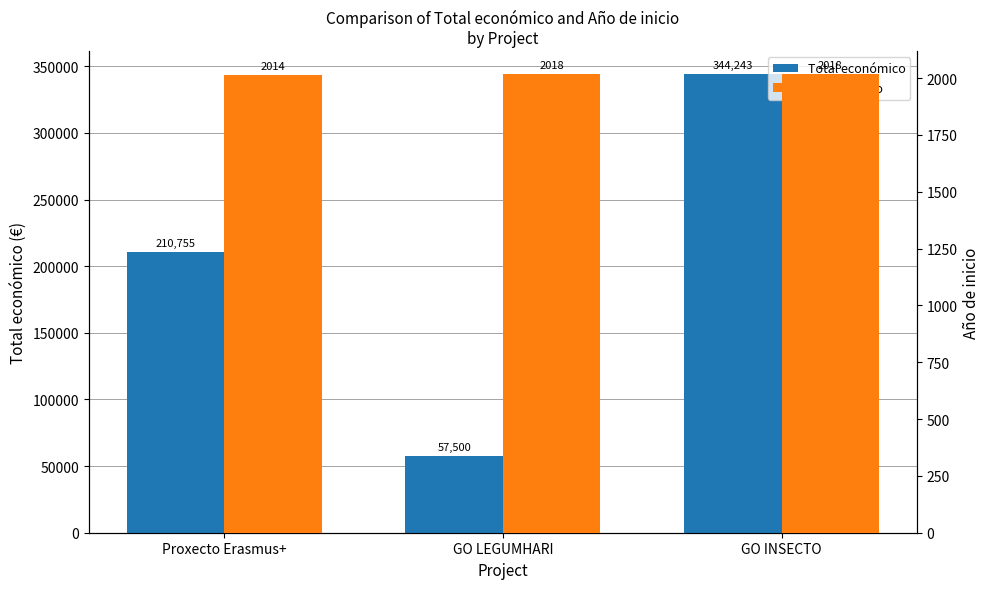

What is the sum of all Año de inicio values?

6050